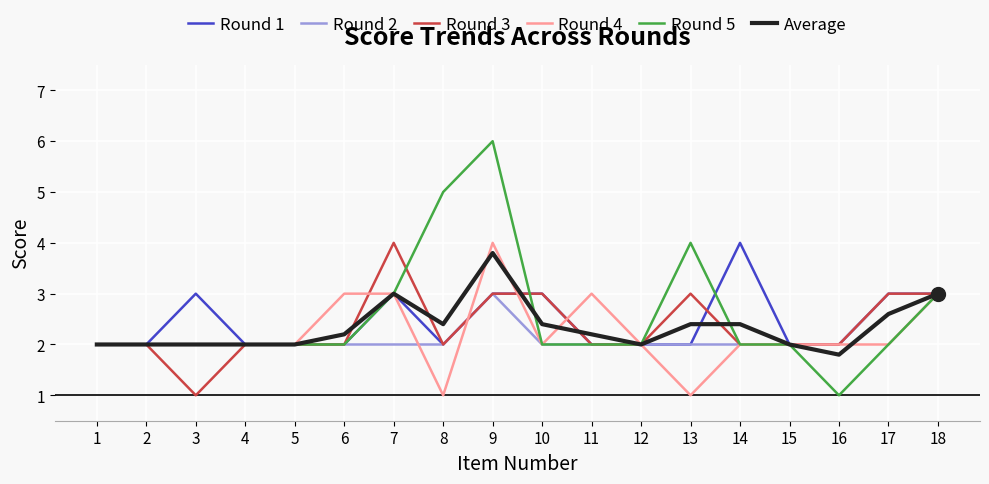

What is the total value across all series at 11?

13.2